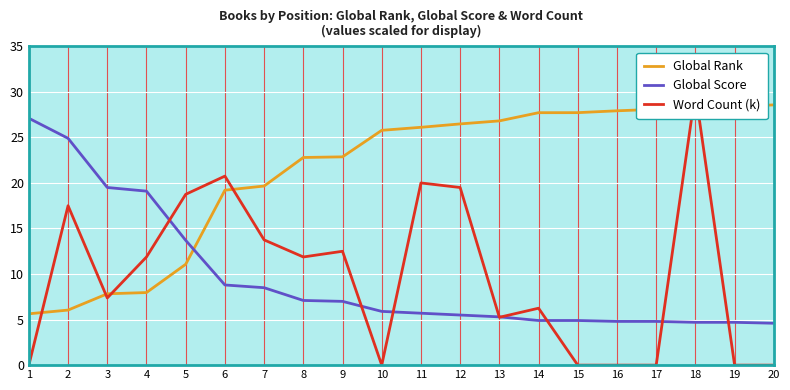

How many interior local valleys does the Word Count (k) series have?

4